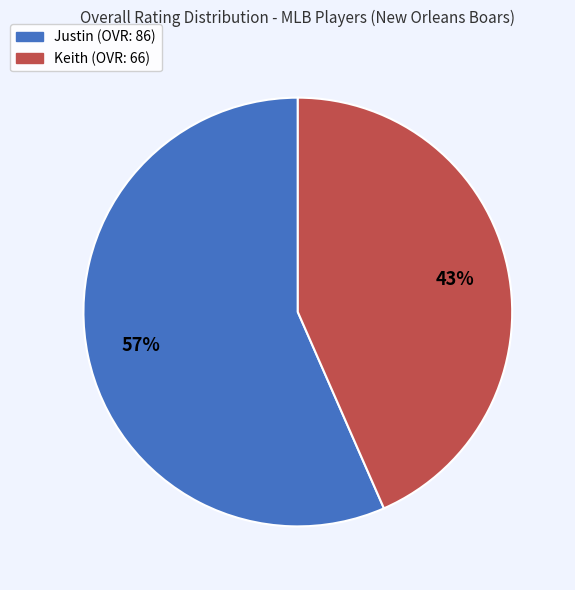

Is it true that Keith is 37% of the pie?

False